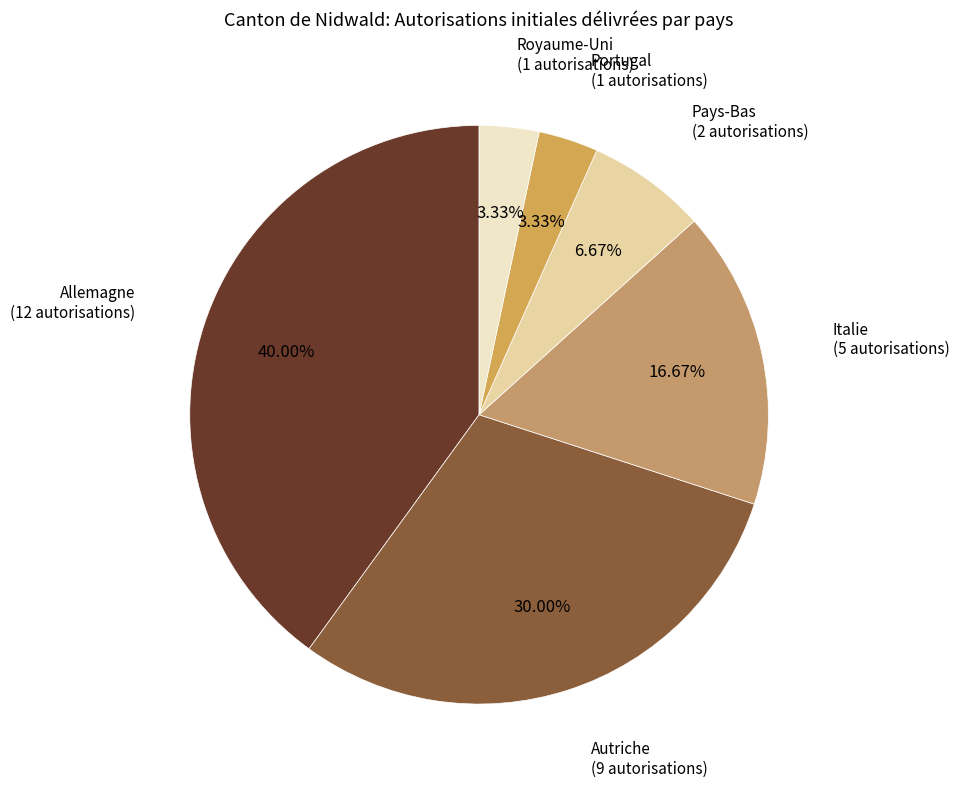

Does Autriche represent more than half of the total?

No